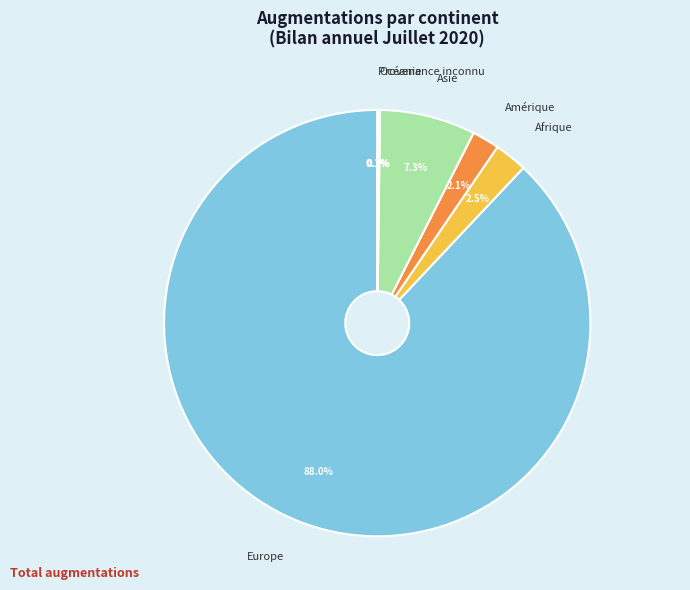

What is the largest slice in the pie chart?

Europe